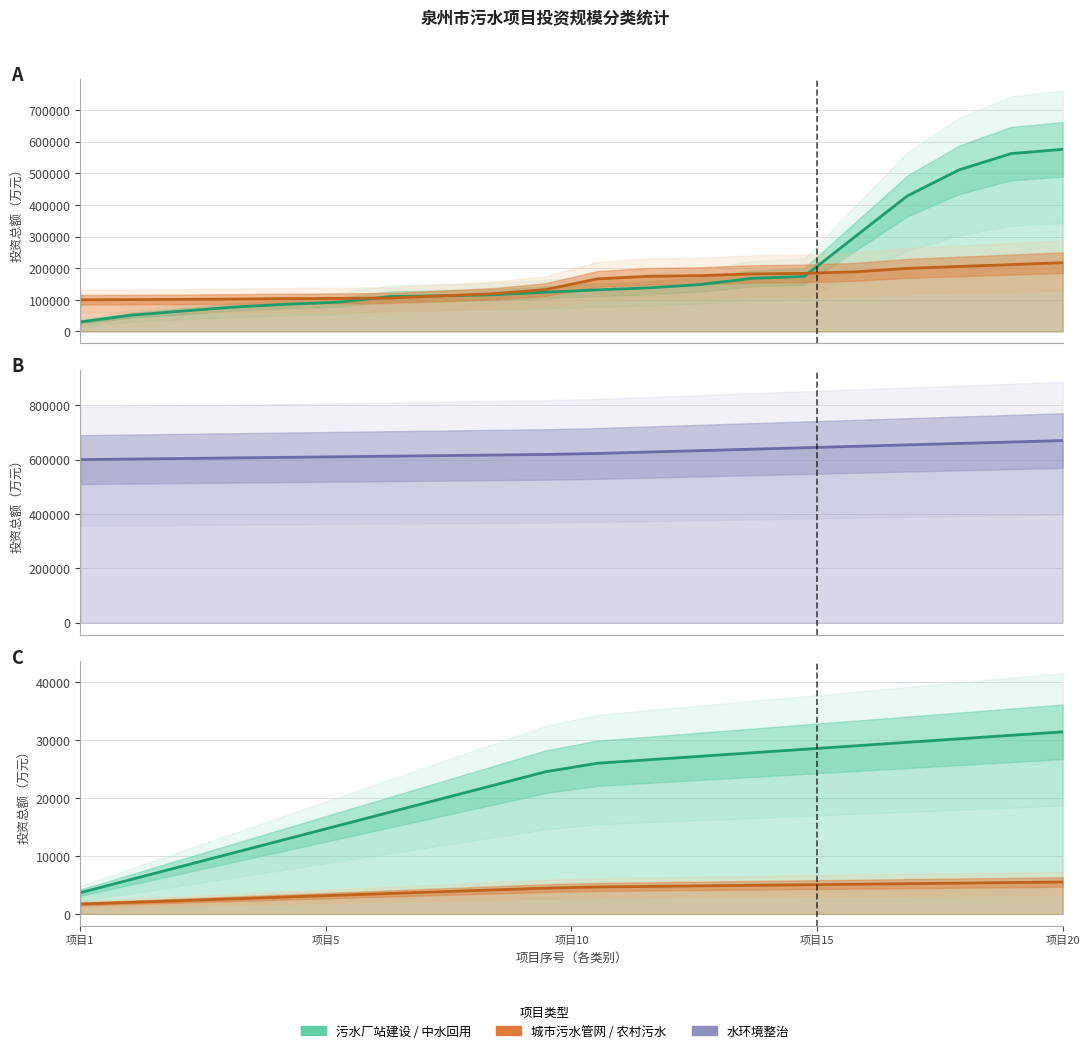

How many values in the 城市污水管网 series exceed 166003?

10